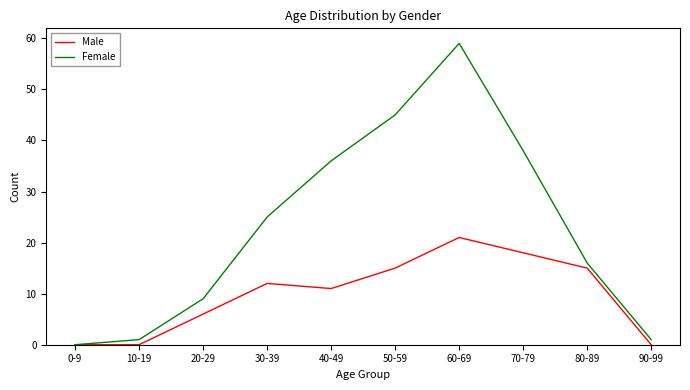

What is the total value across all series at 40-49?

47